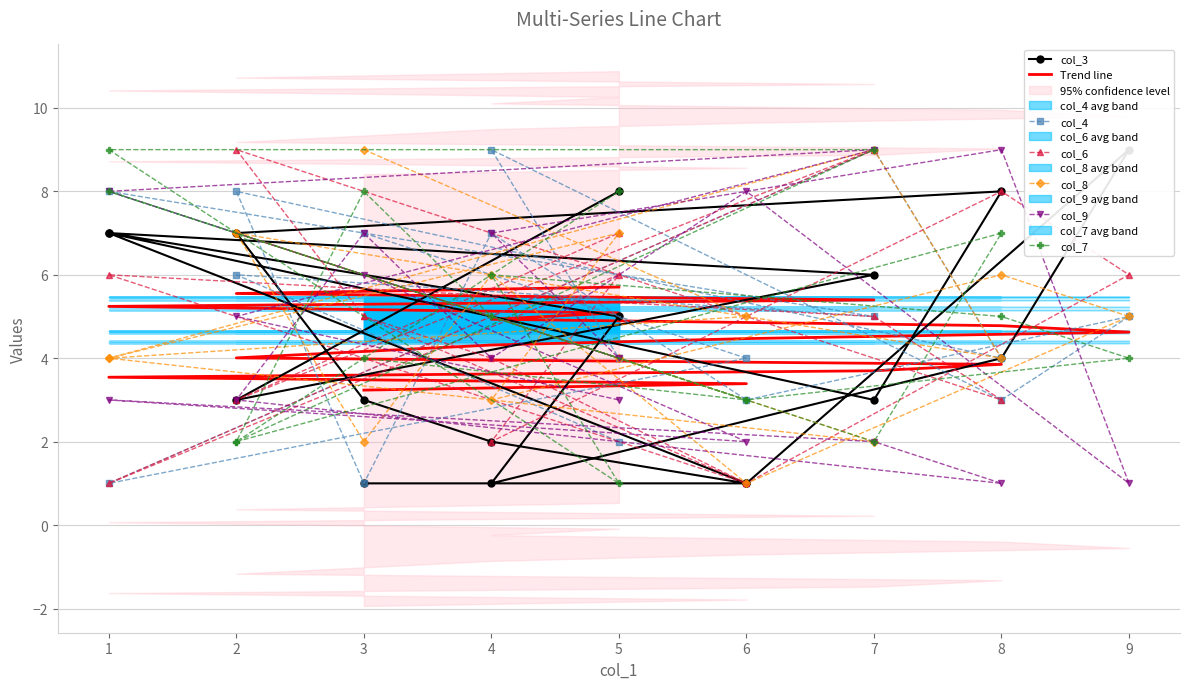

Which series changed the most between 3 and 8?

col_4